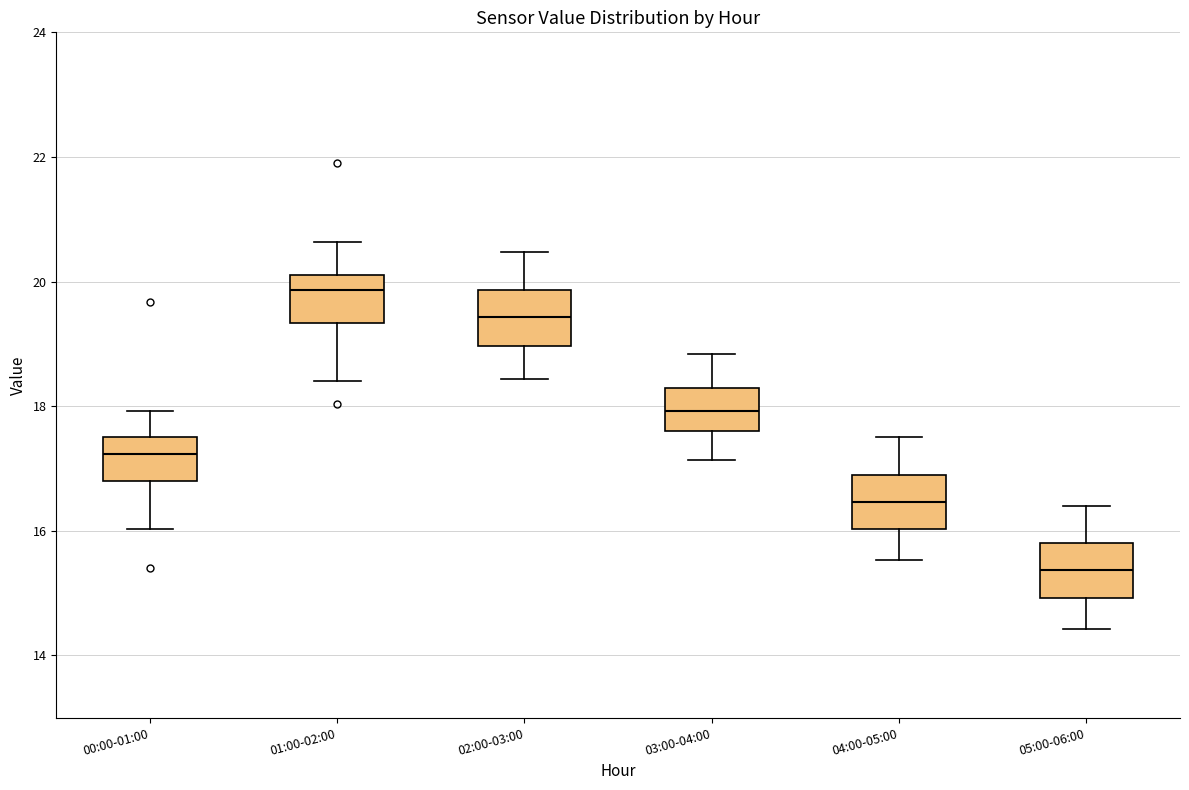

Which box's median line is the highest?

01:00-02:00